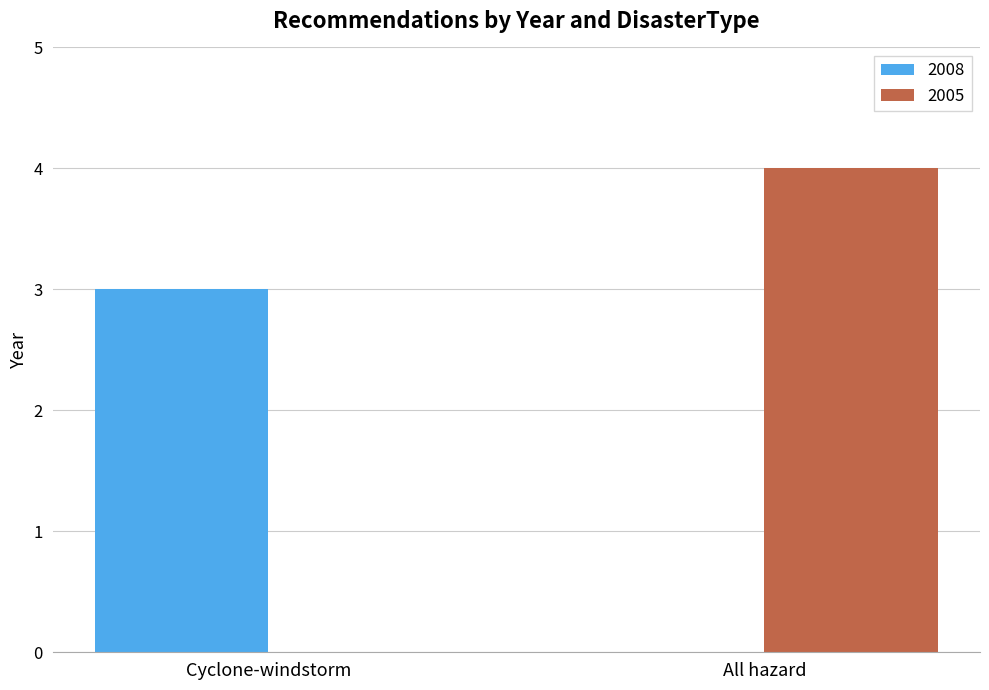

Reading left to right, transcribe all the data shown in this chart.

2008: Cyclone-windstorm=3	All hazard=0
2005: Cyclone-windstorm=0	All hazard=4